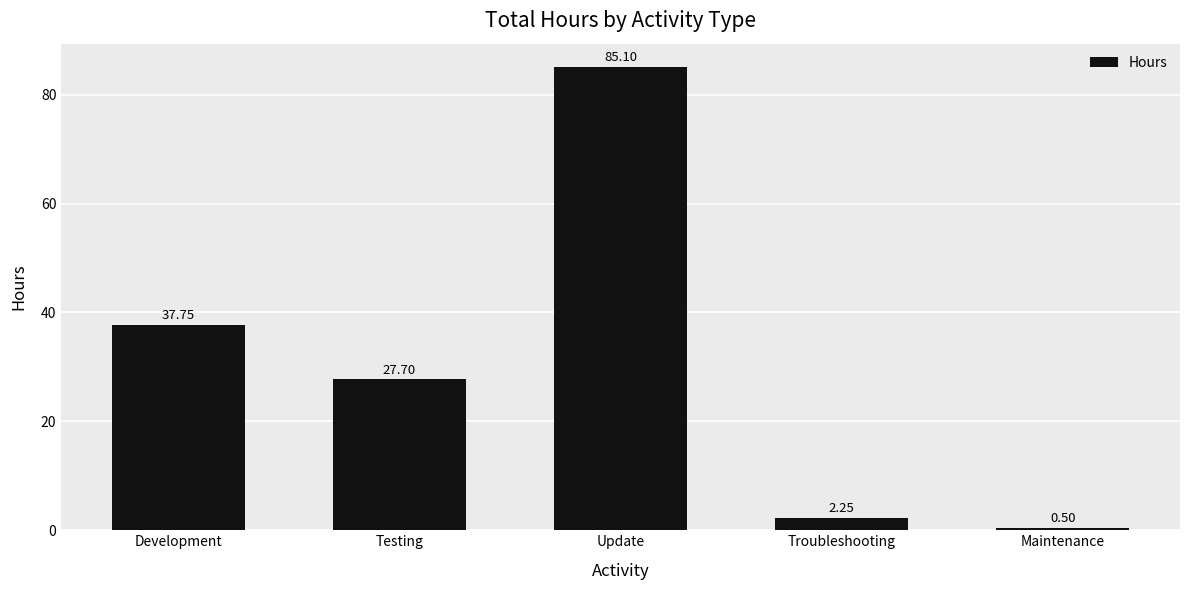

Is it true that the value at Development is 62.7?

False